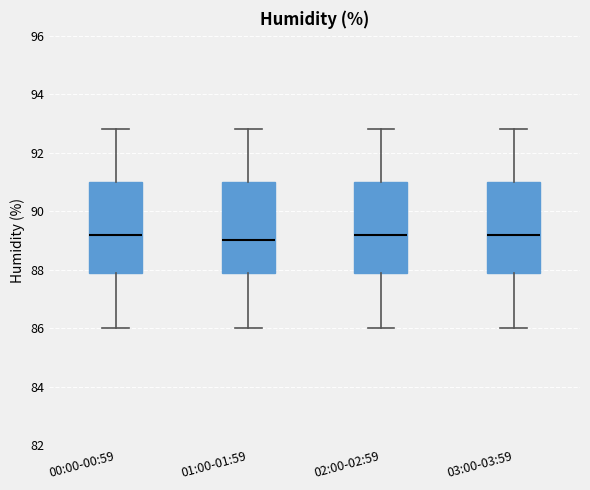

Reading left to right, transcribe this box plot: for each box, give where its median line is, the range the box spans, and where its two whiskers end, as read against the y-axis. The values are not printed on the chart, so give them approximately, as read against the axis.

00:00-00:59: median 89.2, box 88.0 to 91.0, whiskers 86.0 to 92.8
01:00-01:59: median 89.0, box 88.0 to 91.0, whiskers 86.0 to 92.8
02:00-02:59: median 89.2, box 88.0 to 91.0, whiskers 86.0 to 92.8
03:00-03:59: median 89.2, box 88.0 to 91.0, whiskers 86.0 to 92.8